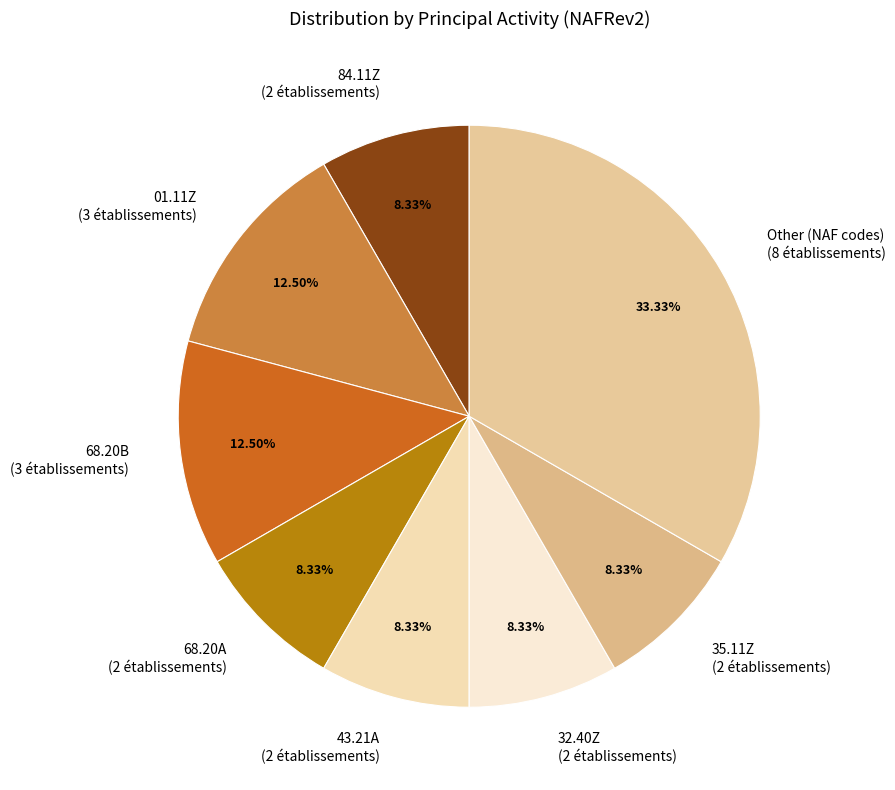

Does Other (NAF codes) represent more than half of the total?

No